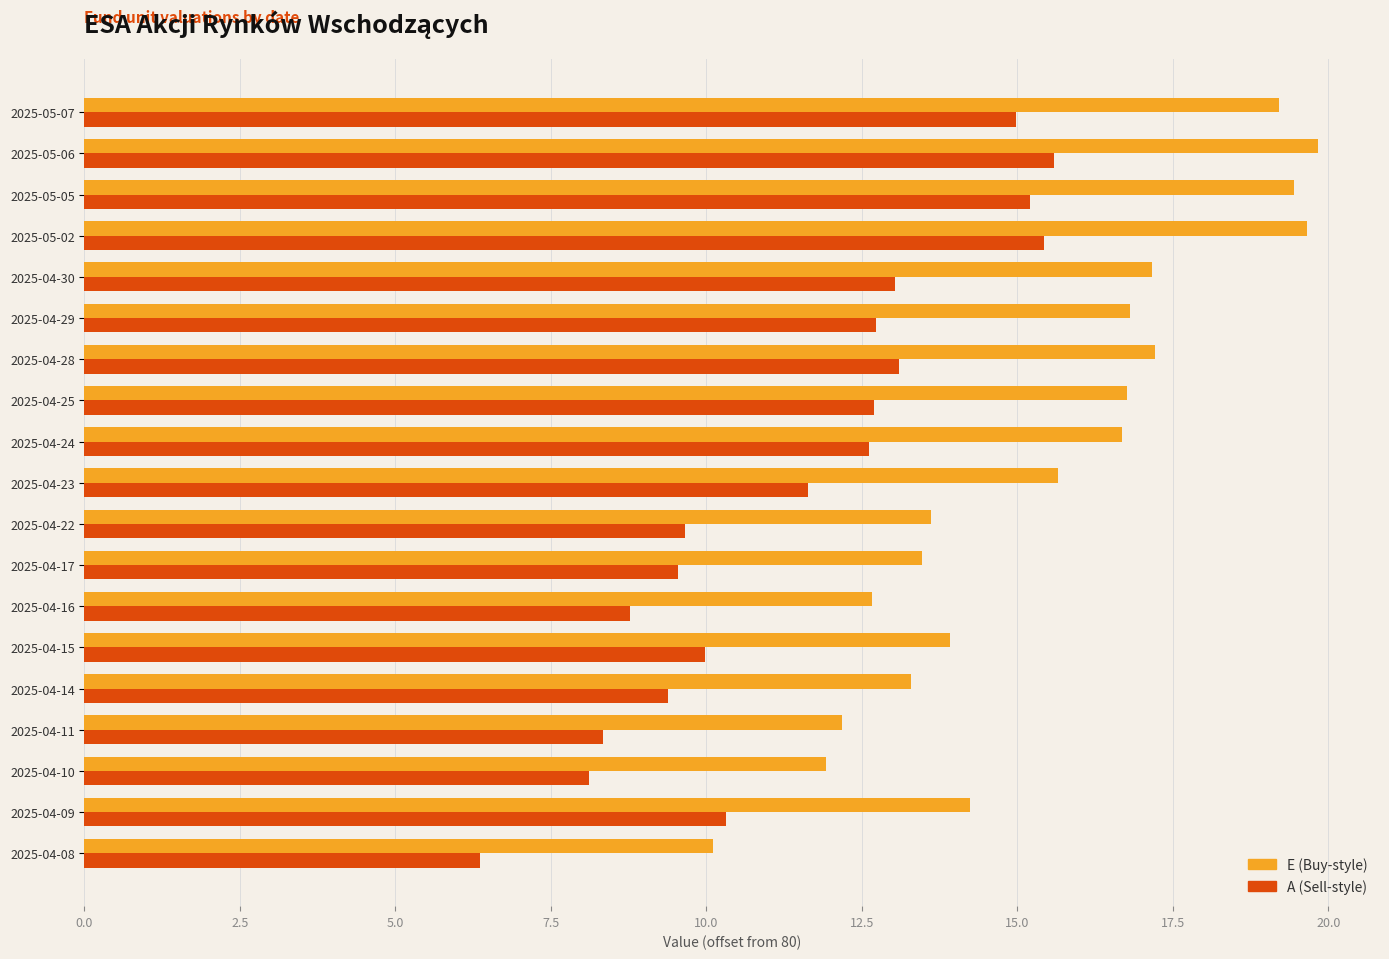

Which series has the largest range (max minus min)?

E (Buy-style)